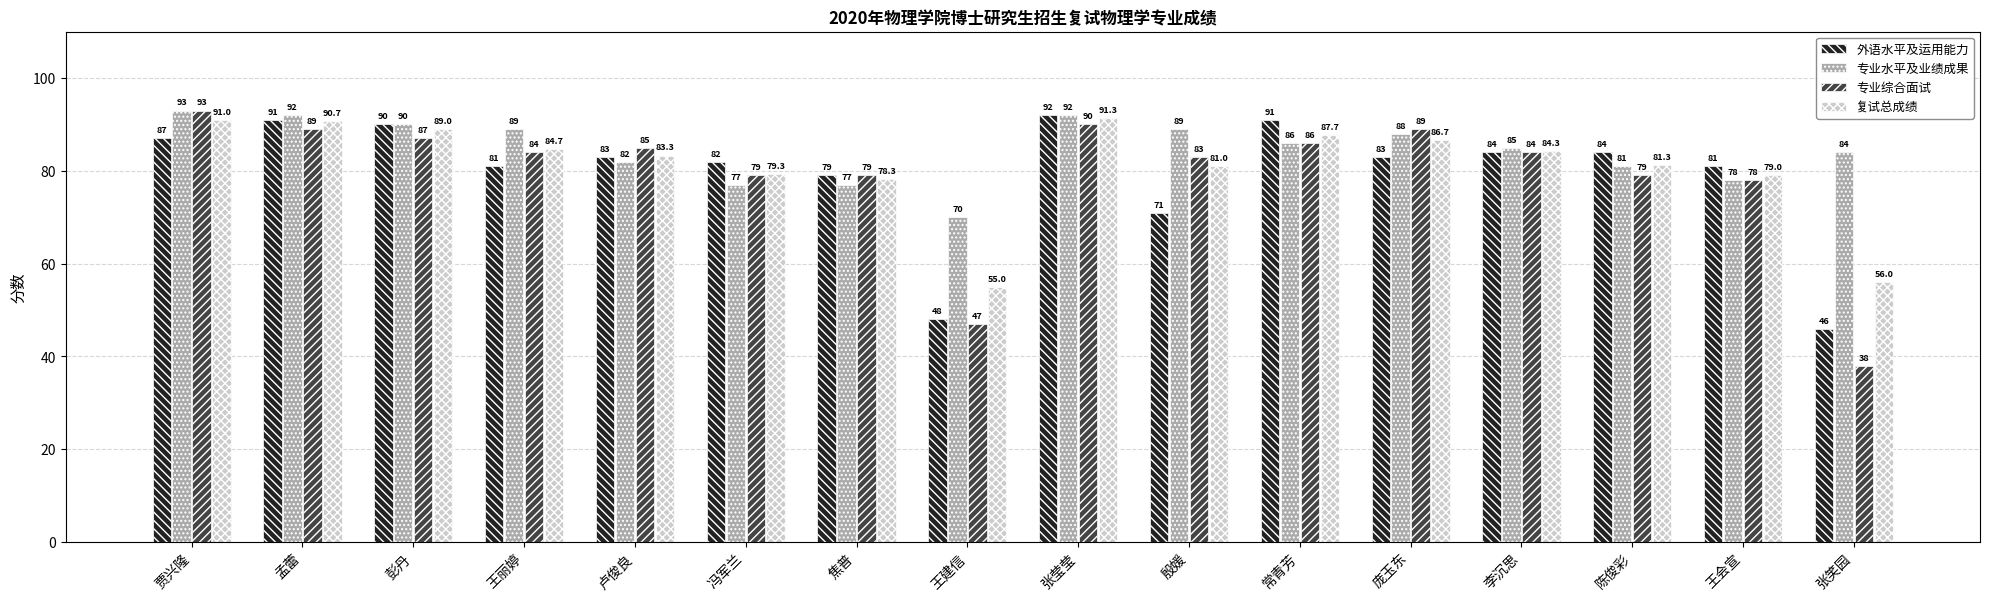

Reading right to left, extract all data points from this chart.

外语水平及运用能力: 张笑园=46.0	王会宣=81.0	陈俊彩=84.0	李沉思=84.0	庞玉东=83.0	常青芳=91.0	殷媛=71.0	张莹莹=92.0	王建信=48.0	焦普=79.0	冯军兰=82.0	卢俊良=83.0	王丽婷=81.0	彭丹=90.0	孟蕾=91.0	贾兴隆=87.0
专业水平及业绩成果: 张笑园=84.0	王会宣=78.0	陈俊彩=81.0	李沉思=85.0	庞玉东=88.0	常青芳=86.0	殷媛=89.0	张莹莹=92.0	王建信=70.0	焦普=77.0	冯军兰=77.0	卢俊良=82.0	王丽婷=89.0	彭丹=90.0	孟蕾=92.0	贾兴隆=93.0
专业综合面试: 张笑园=38.0	王会宣=78.0	陈俊彩=79.0	李沉思=84.0	庞玉东=89.0	常青芳=86.0	殷媛=83.0	张莹莹=90.0	王建信=47.0	焦普=79.0	冯军兰=79.0	卢俊良=85.0	王丽婷=84.0	彭丹=87.0	孟蕾=89.0	贾兴隆=93.0
复试总成绩: 张笑园=56.0	王会宣=79.0	陈俊彩=81.3	李沉思=84.3	庞玉东=86.7	常青芳=87.7	殷媛=81.0	张莹莹=91.3	王建信=55.0	焦普=78.3	冯军兰=79.3	卢俊良=83.3	王丽婷=84.7	彭丹=89.0	孟蕾=90.7	贾兴隆=91.0